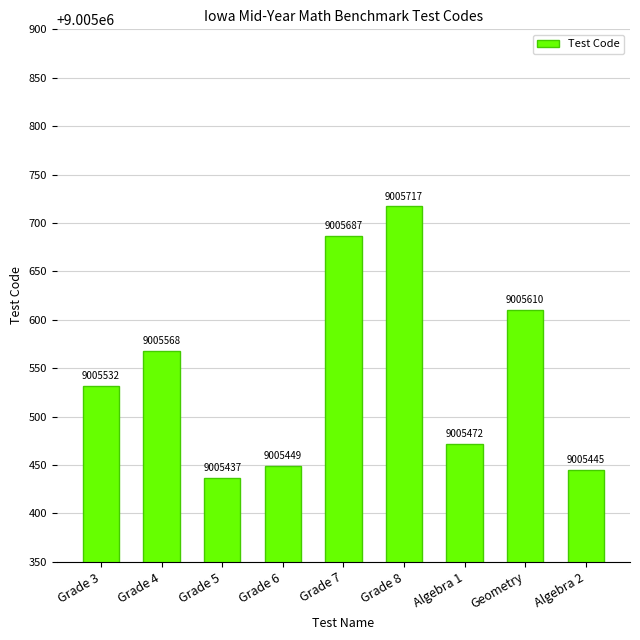

What is the approximate value at Algebra 1, to the nearest 5?

9005470